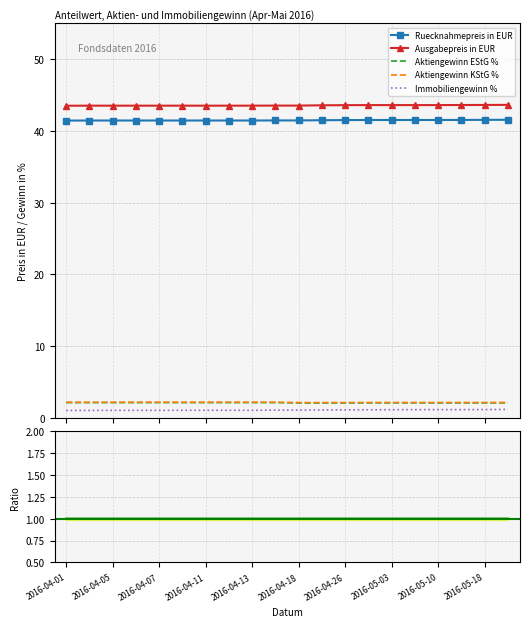

True or false: Immobiliengewinn % and Ruecknahmepreis in EUR intersect in this chart.

False